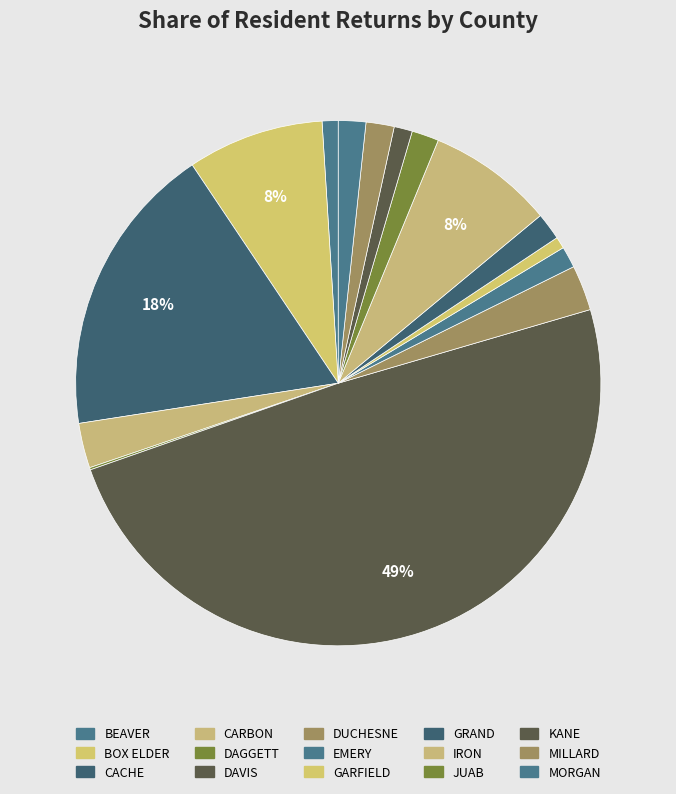

To the nearest percent, what portion does BOX ELDER represent?

8%